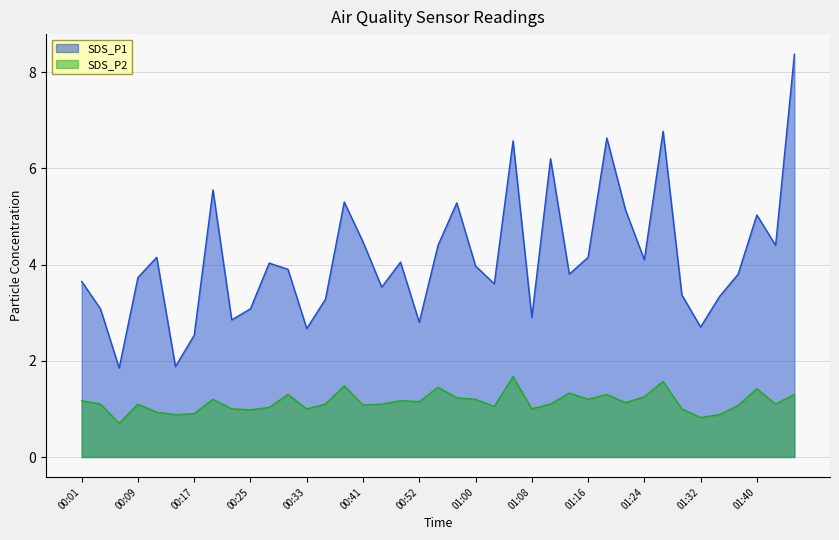

Is it true that SDS_P1 equals 6.6 at 01:18?

True